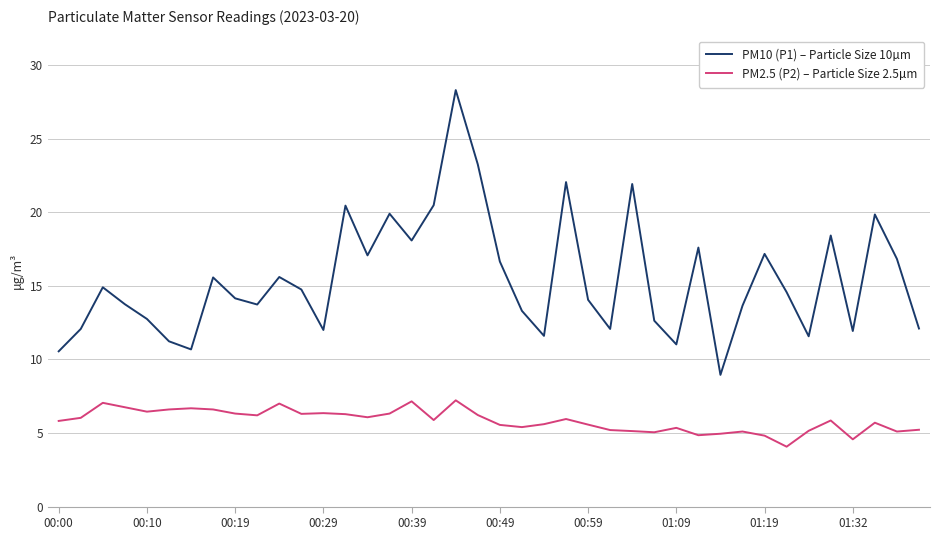

Rank the series by their average value, from lowest to highest.

PM2.5 (P2) – Particle Size 2.5µm, PM10 (P1) – Particle Size 10µm